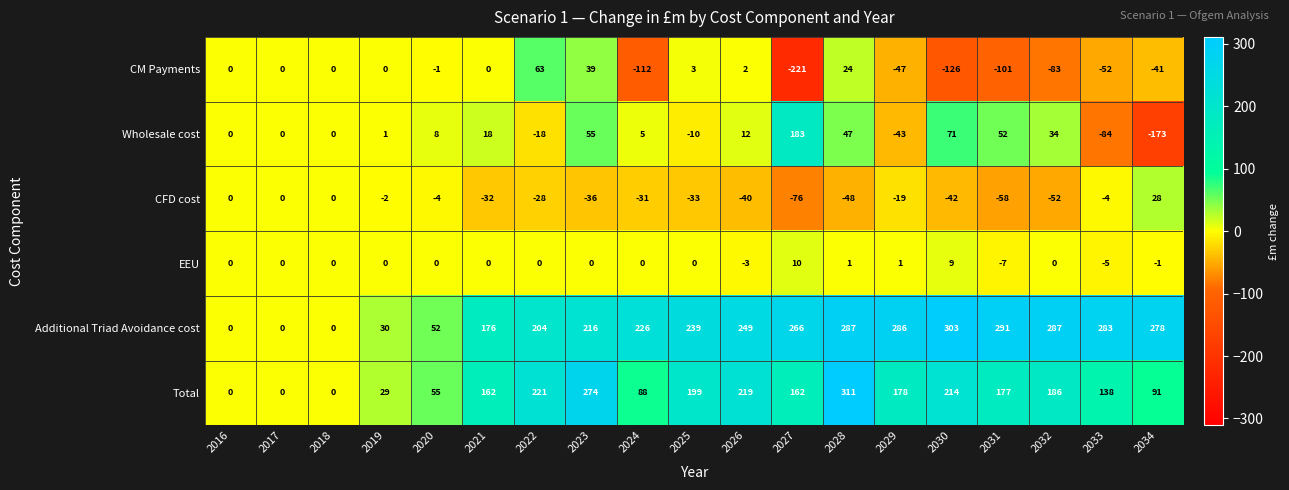

At which label is Additional Triad Avoidance cost closest to 151?

2021